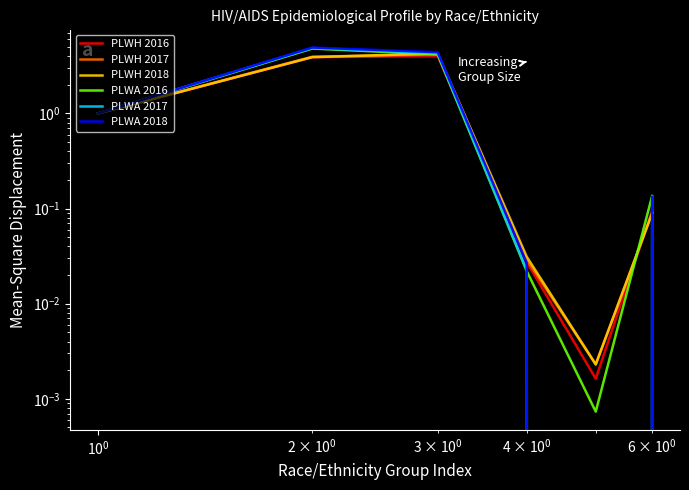

In PLWA 2016, how many points are lower than both neighbors (excluding endpoints)?

1